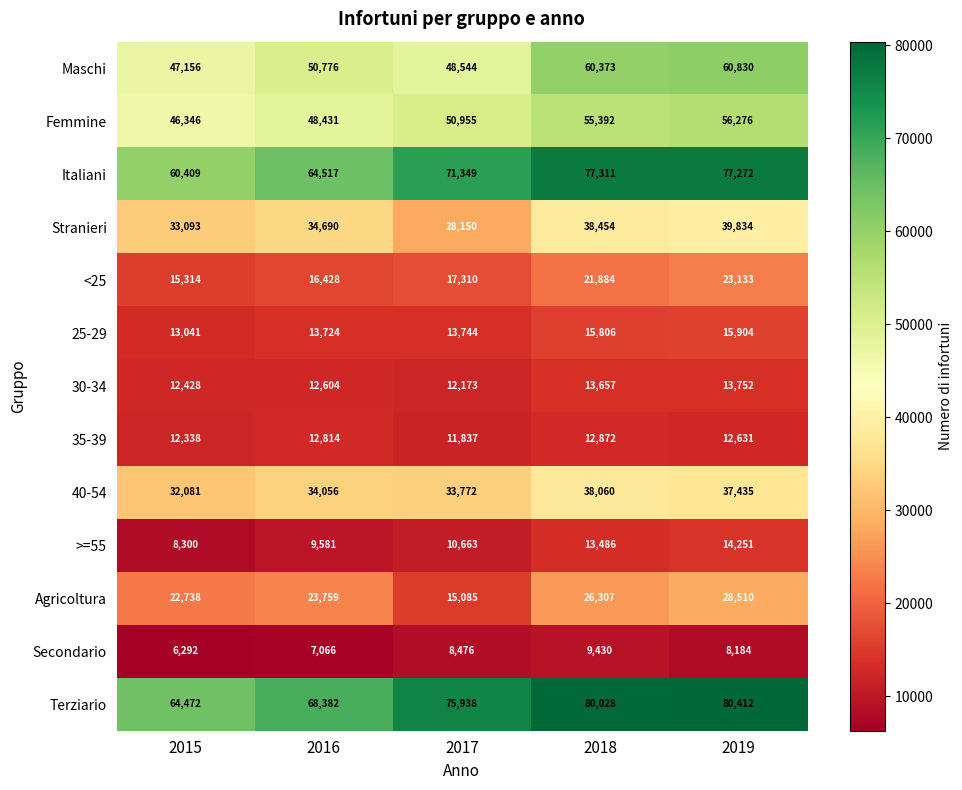

What is the average value of the 30-34 series?

12923